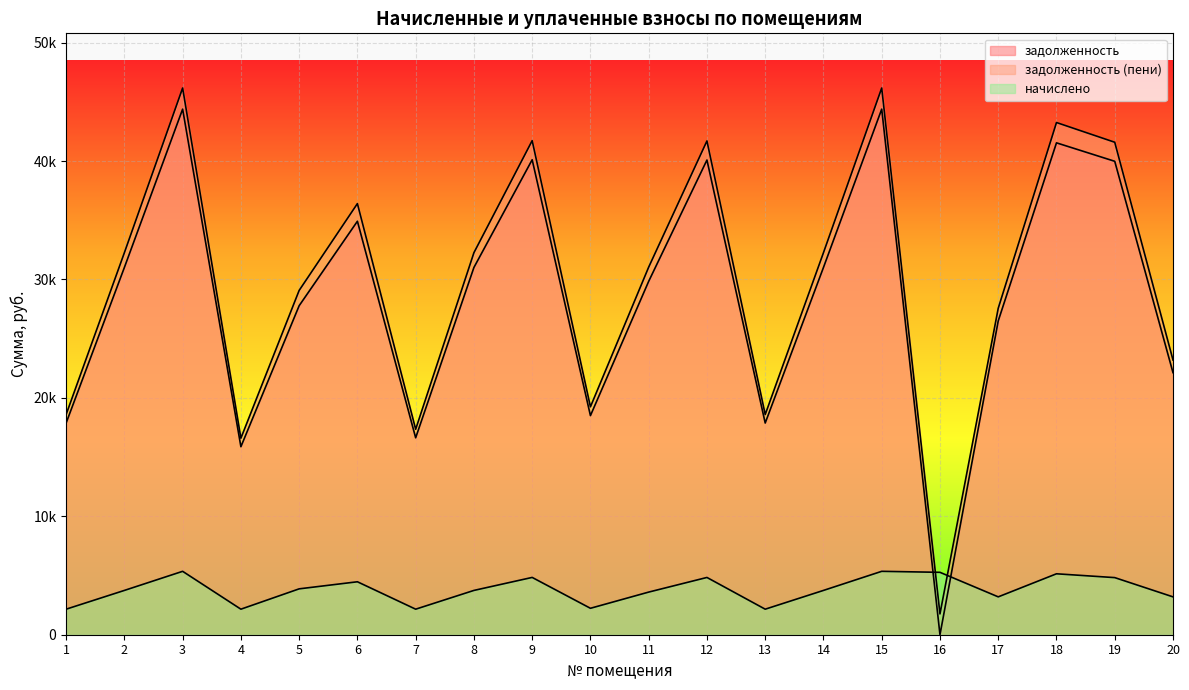

Rank the categories by начислено value from lowest to highest.

1, 4, 7, 13, 10, 17, 20, 11, 2, 8, 14, 5, 6, 19, 12, 9, 18, 16, 3, 15